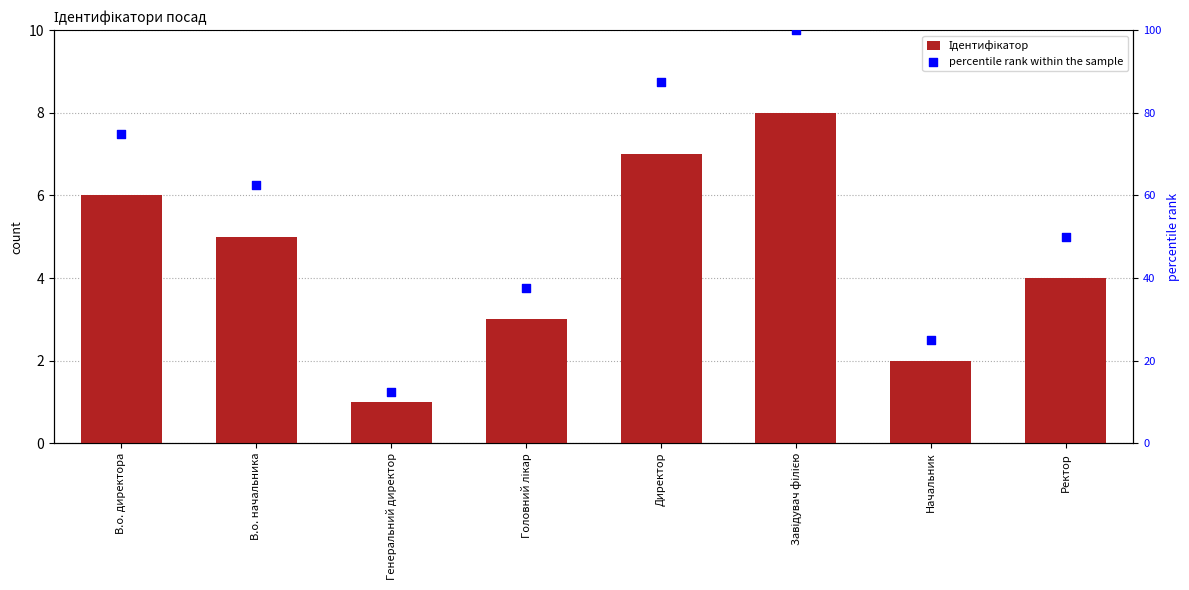

Which series contains the highest Y value?

percentile rank within the sample